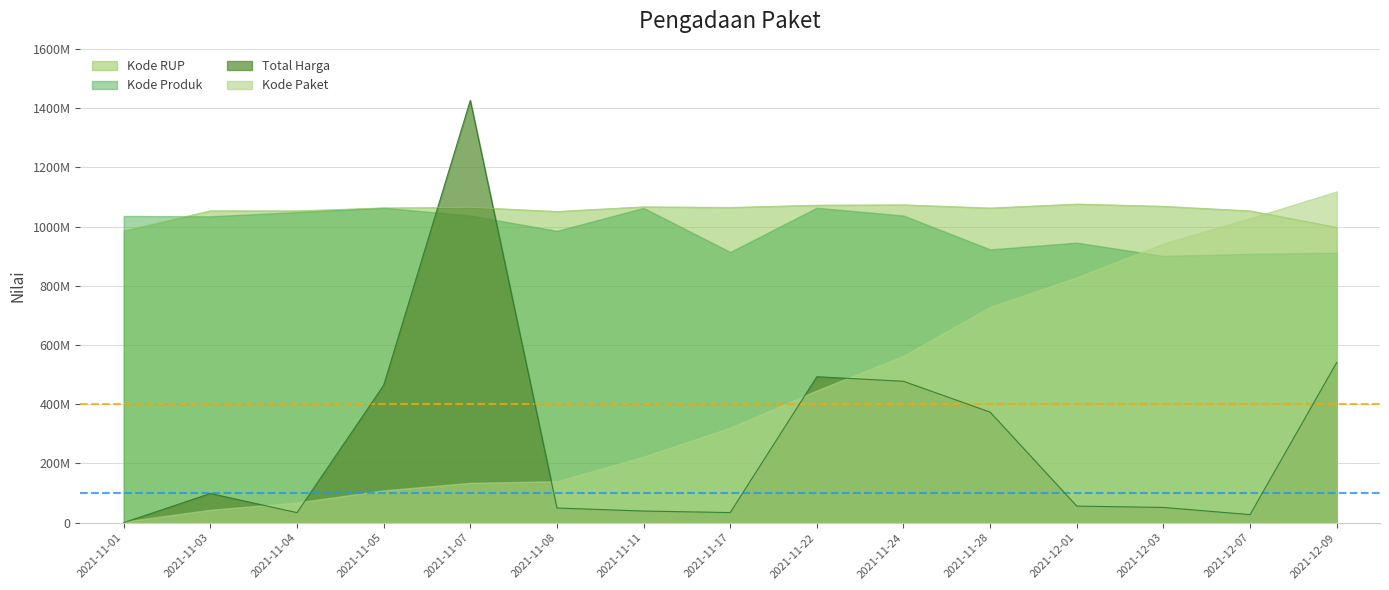

Which series has the largest range (max minus min)?

Total Harga